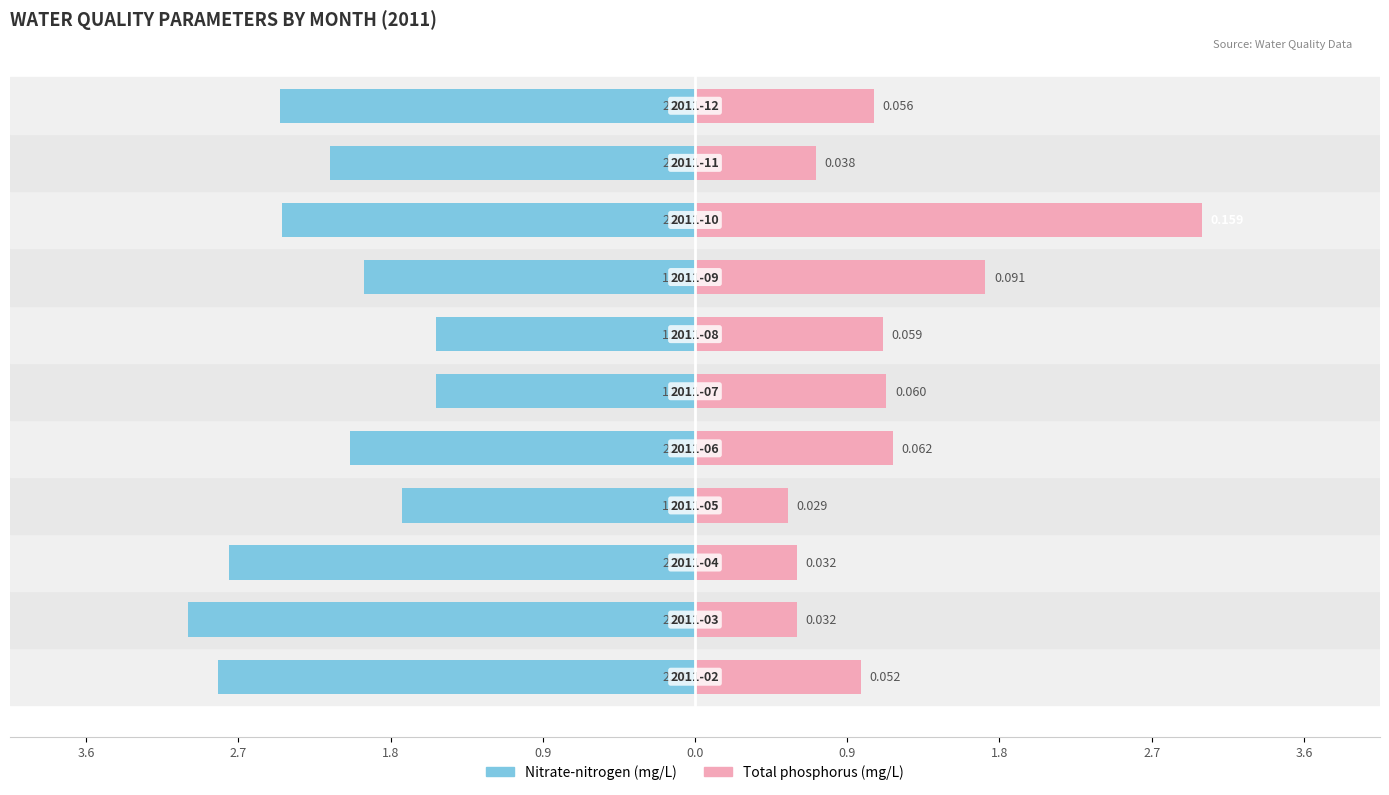

Count the number of categories in the chart.

11